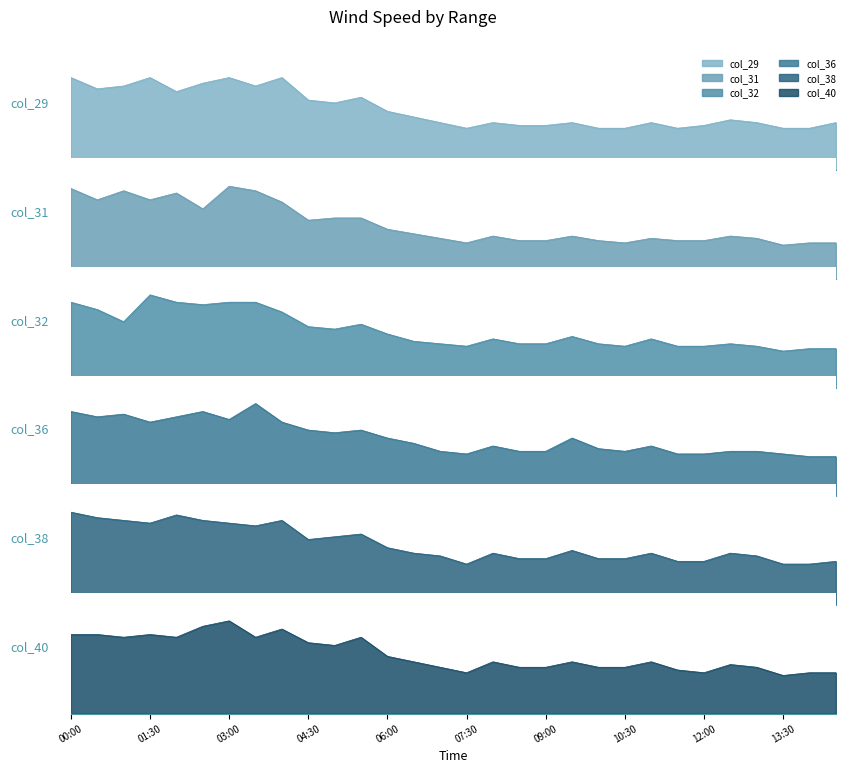

How many intersections are there between col_40 and col_38?

2